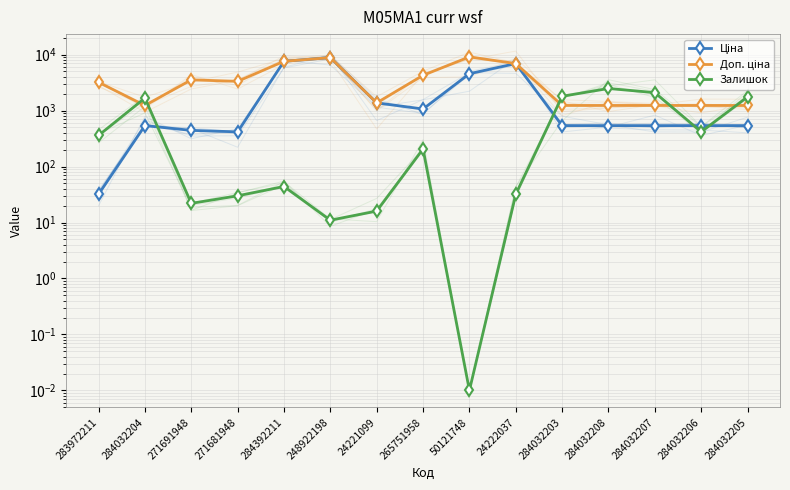

Where is the first local minimum for Доп. ціна?

284032204